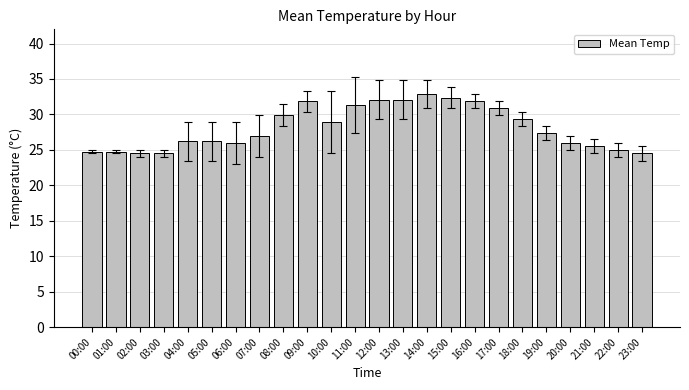

Approximately how many times larger is the value at 20:00 compared to 13:00?

0.8